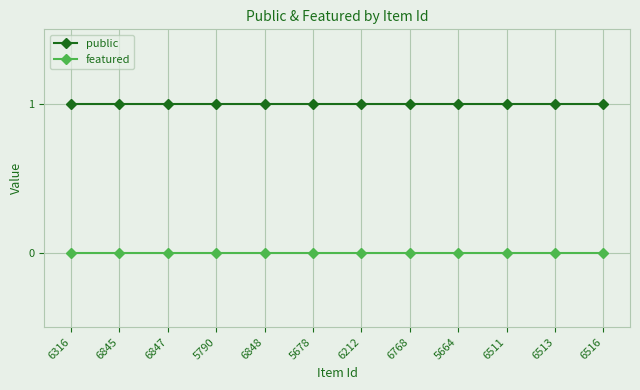

True or false: public and featured cross at least once.

False